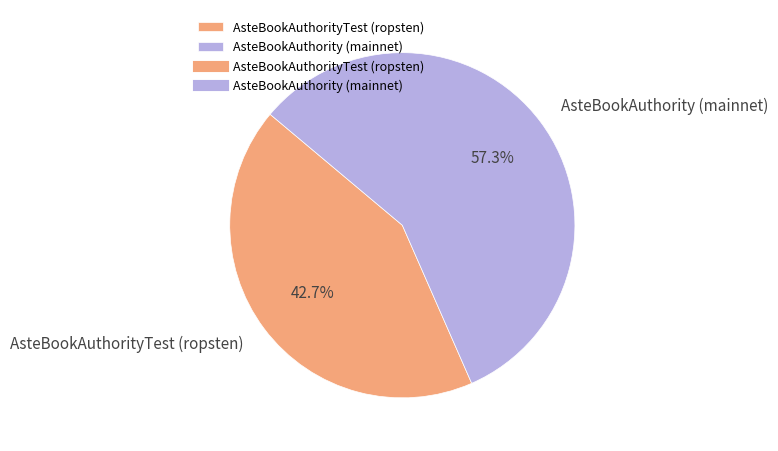

Does AsteBookAuthorityTest (ropsten) account for over 50% of the chart?

No